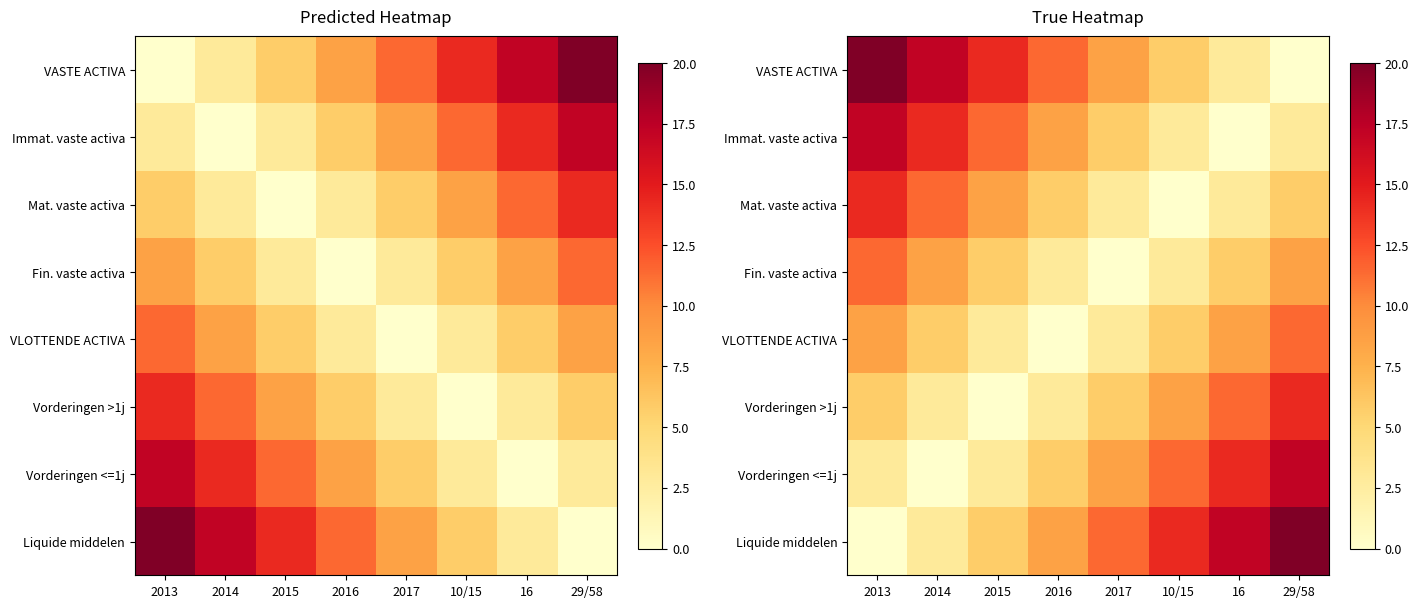

What is the average value of the Immat. vaste activa series?

7.9